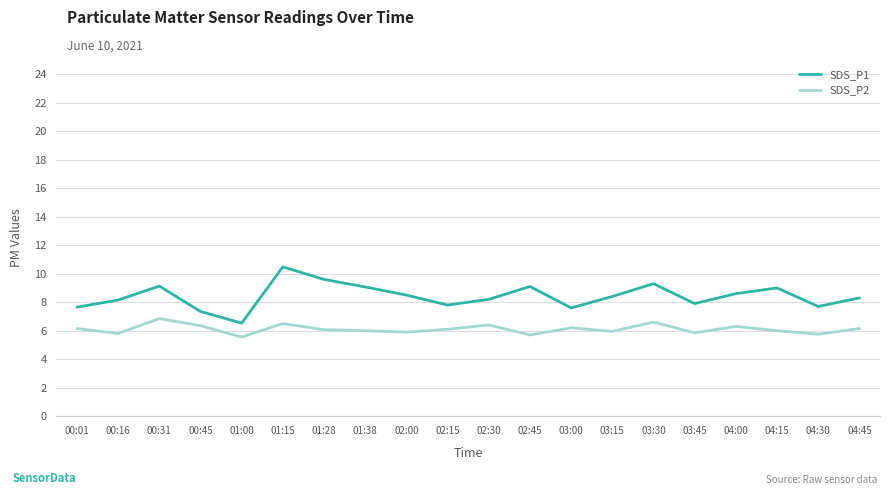

At 00:45, list the series in order from largest to smallest.

SDS_P1, SDS_P2